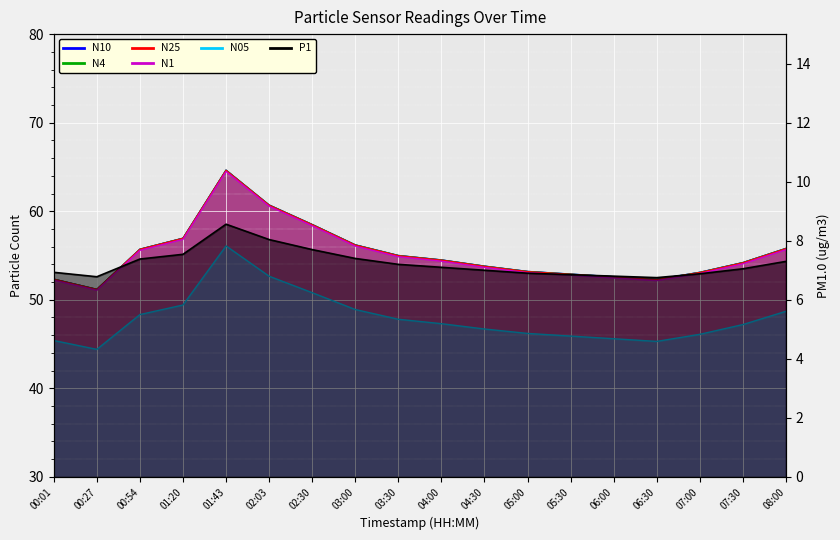

Reading left to right, what are all the values shown in this chart?

N10: 00:01=52.3	00:27=51.2	00:54=55.7	01:20=57.0	01:43=64.6	02:03=60.7	02:30=58.5	03:00=56.2	03:30=55.0	04:00=54.5	04:30=53.8	05:00=53.2	05:30=52.9	06:00=52.6	06:30=52.3	07:00=53.1	07:30=54.2	08:00=55.8
N05: 00:01=45.4	00:27=44.4	00:54=48.3	01:20=49.4	01:43=56.1	02:03=52.7	02:30=50.8	03:00=48.9	03:30=47.8	04:00=47.3	04:30=46.7	05:00=46.2	05:30=45.9	06:00=45.6	06:30=45.3	07:00=46.1	07:30=47.2	08:00=48.7
N4: 00:01=52.3	00:27=51.2	00:54=55.7	01:20=56.9	01:43=64.6	02:03=60.7	02:30=58.5	03:00=56.2	03:30=55.0	04:00=54.5	04:30=53.8	05:00=53.2	05:30=52.9	06:00=52.6	06:30=52.3	07:00=53.1	07:30=54.2	08:00=55.8
N1: 00:01=52.2	00:27=51.1	00:54=55.6	01:20=56.8	01:43=64.5	02:03=60.6	02:30=58.4	03:00=56.1	03:30=54.9	04:00=54.4	04:30=53.7	05:00=53.1	05:30=52.8	06:00=52.5	06:30=52.2	07:00=53.0	07:30=54.1	08:00=55.7
N25: 00:01=52.3	00:27=51.2	00:54=55.7	01:20=56.9	01:43=64.6	02:03=60.7	02:30=58.5	03:00=56.2	03:30=55.0	04:00=54.5	04:30=53.8	05:00=53.2	05:30=52.9	06:00=52.6	06:30=52.3	07:00=53.1	07:30=54.2	08:00=55.8
P1: 00:01=6.9	00:27=6.8	00:54=7.4	01:20=7.5	01:43=8.6	02:03=8.0	02:30=7.7	03:00=7.4	03:30=7.2	04:00=7.1	04:30=7.0	05:00=6.9	05:30=6.8	06:00=6.8	06:30=6.8	07:00=6.9	07:30=7.0	08:00=7.3